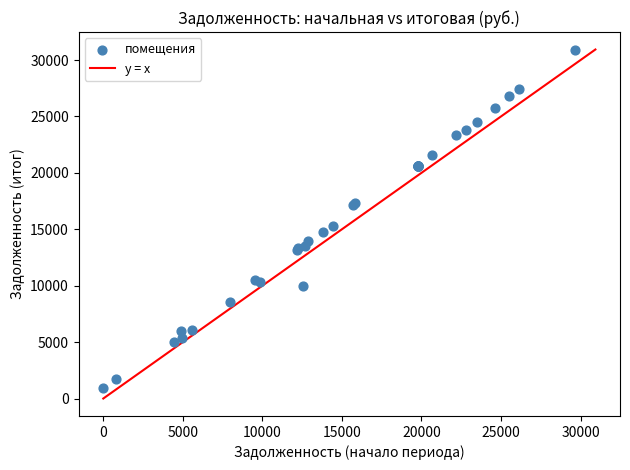

What Y value in the scatter plot is closest to 15954?

15252.0